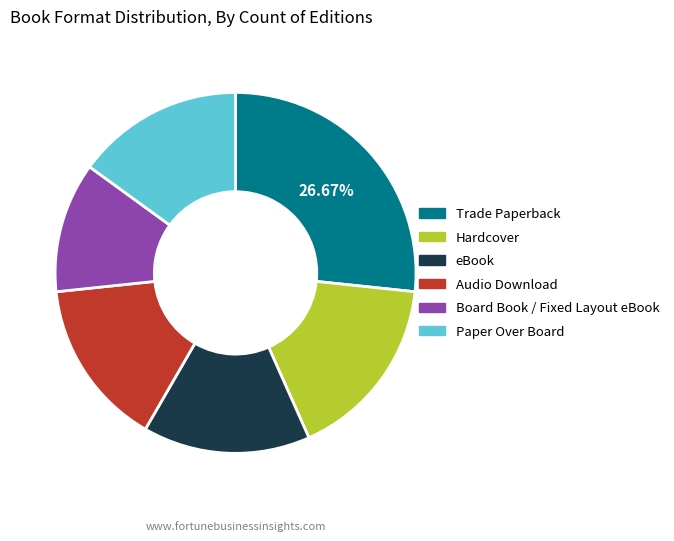

Approximately how many times larger is the value at eBook compared to Audio Download?

1.0